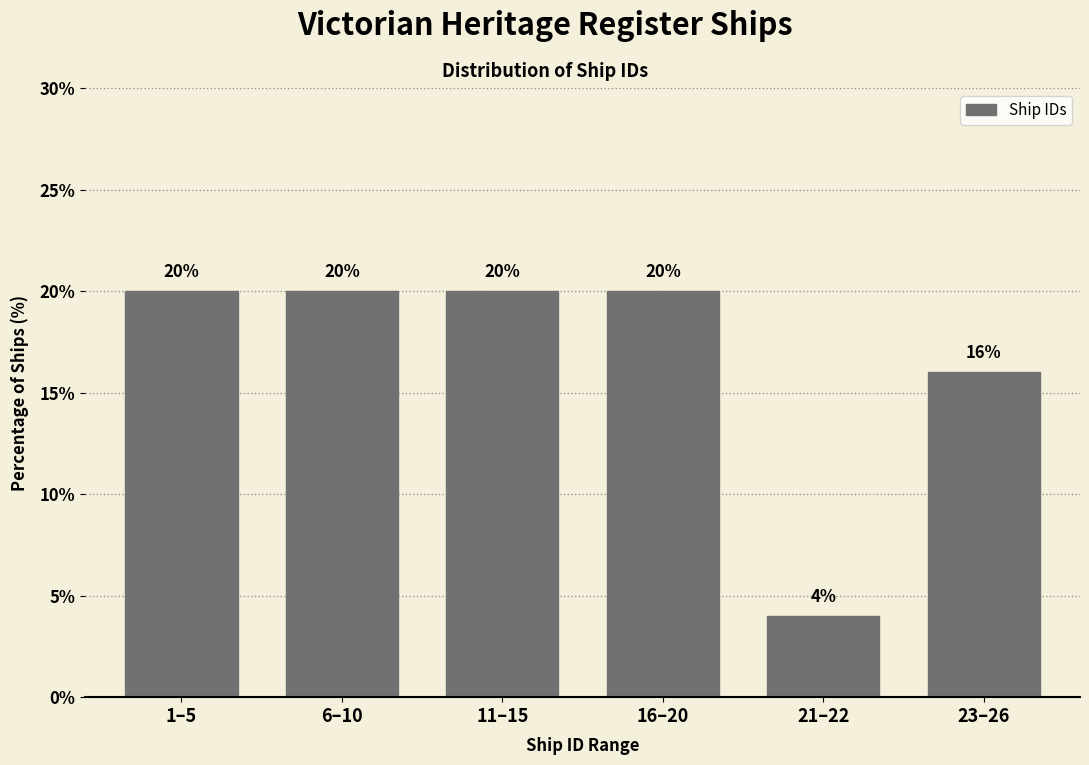

Reading left to right, extract all data points from this chart.

1–5=20	6–10=20	11–15=20	16–20=20	21–22=4	23–26=16